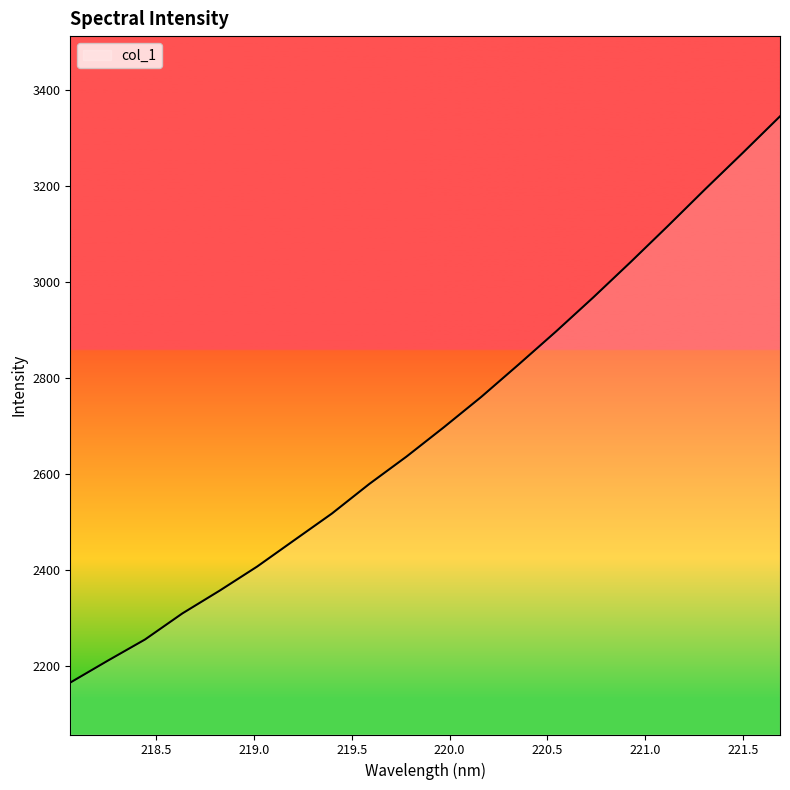

What is the greatest value displayed?

3345.9